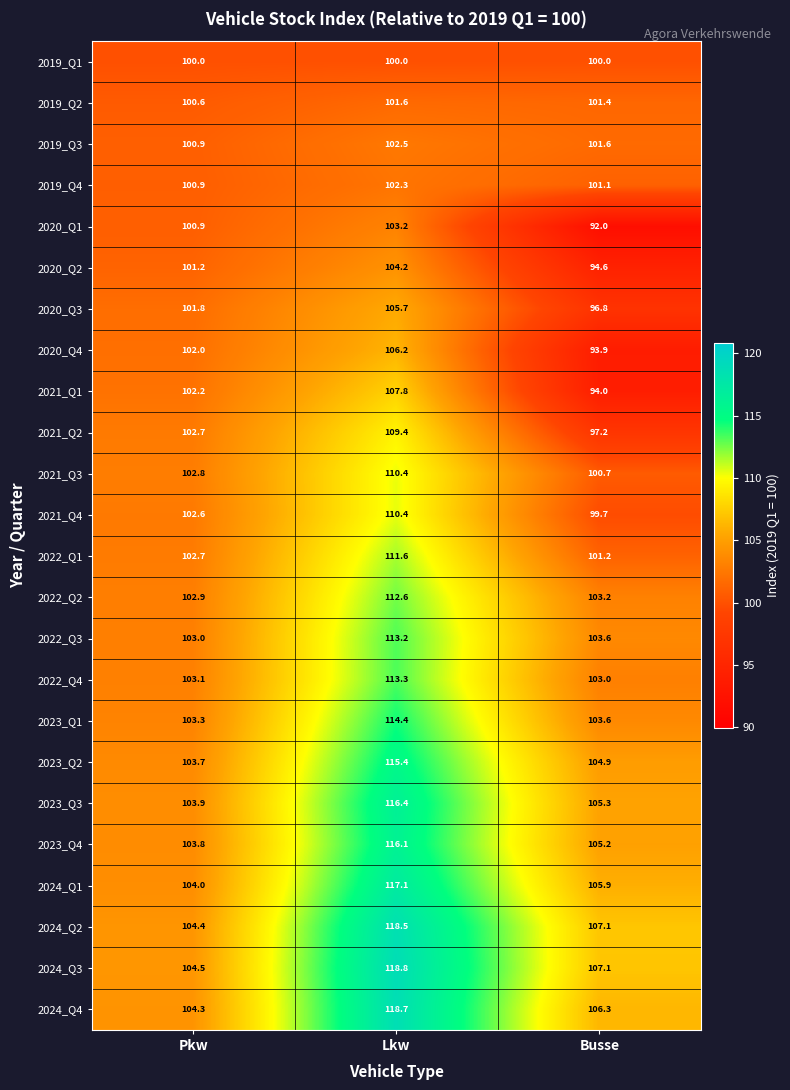

What is the maximum value shown in the chart?

118.8